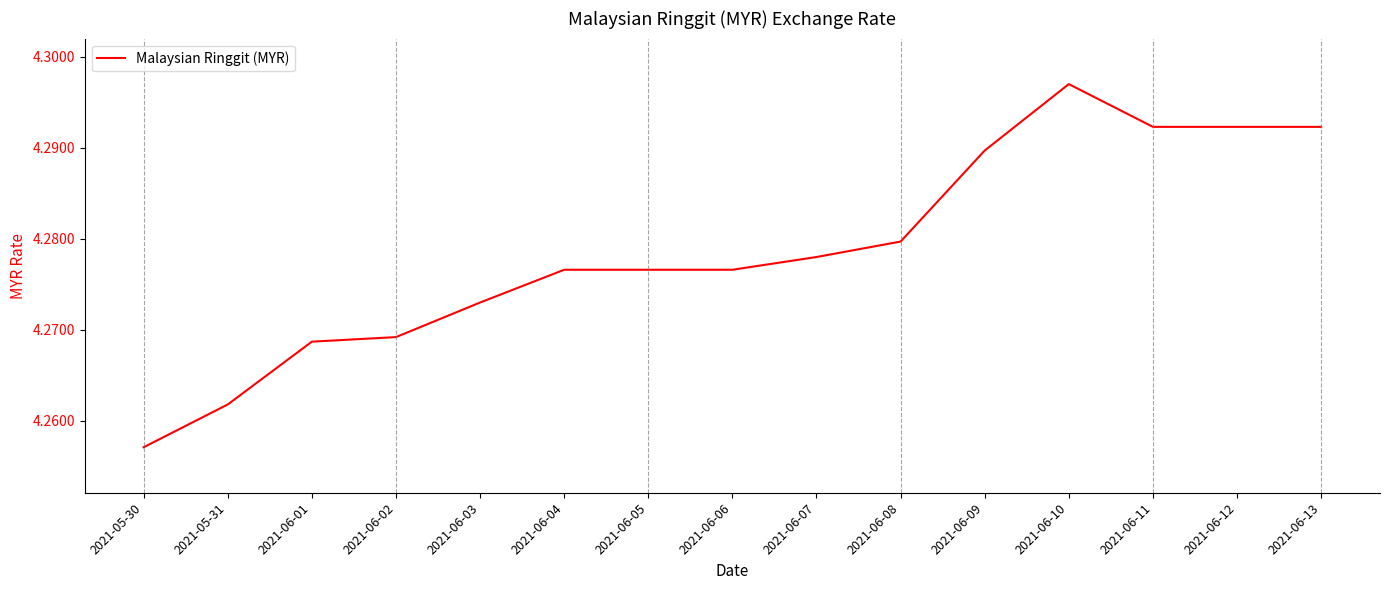

What position from the left is 2021-06-10?

12